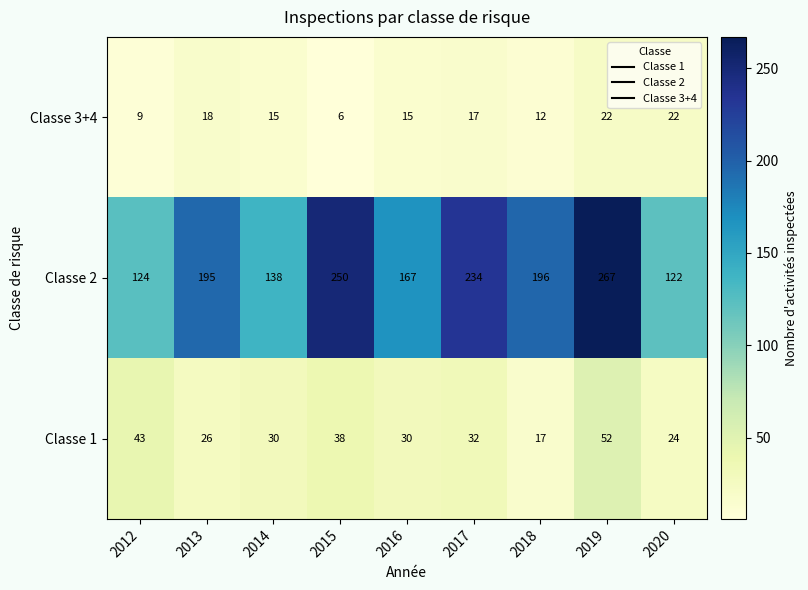

Rank the series by their maximum value, from lowest to highest.

Classe 3+4, Classe 1, Classe 2